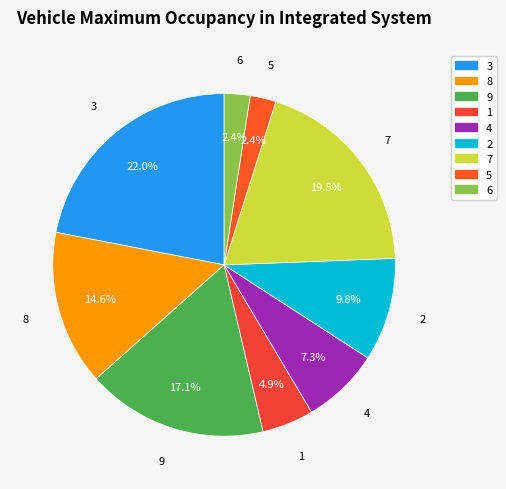

Is there any slice that represents more than half of the pie?

No